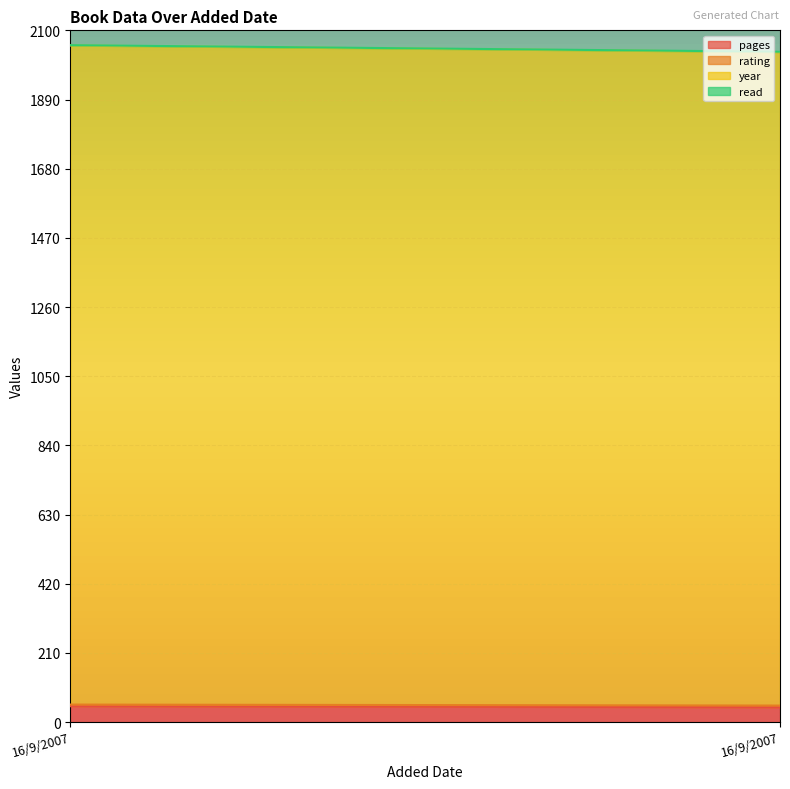

Does the chart display data point markers on the line(s)?

No